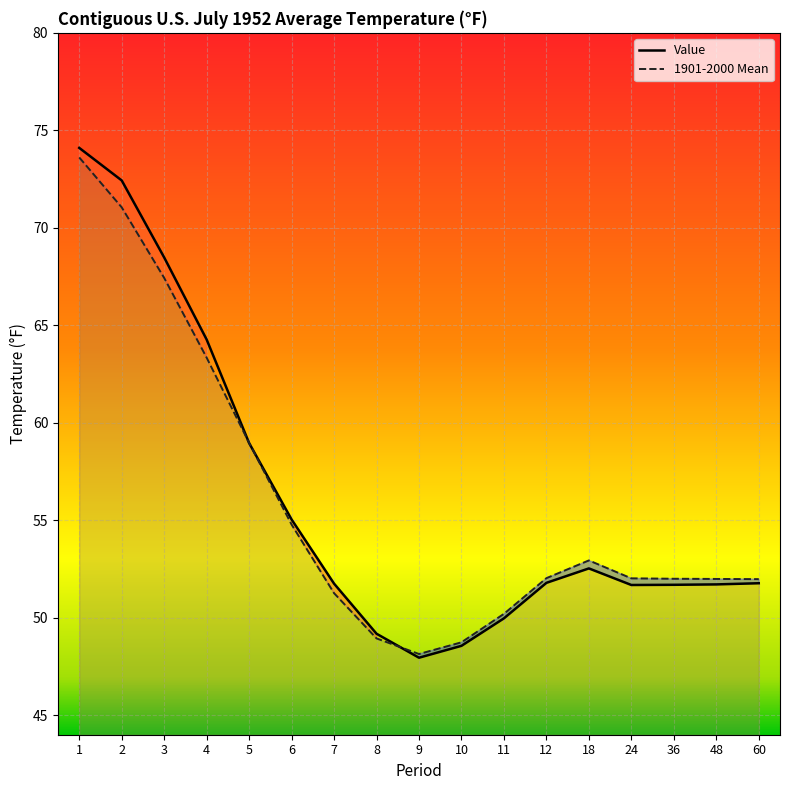

At how many categories does at least one series exceed 60?

4